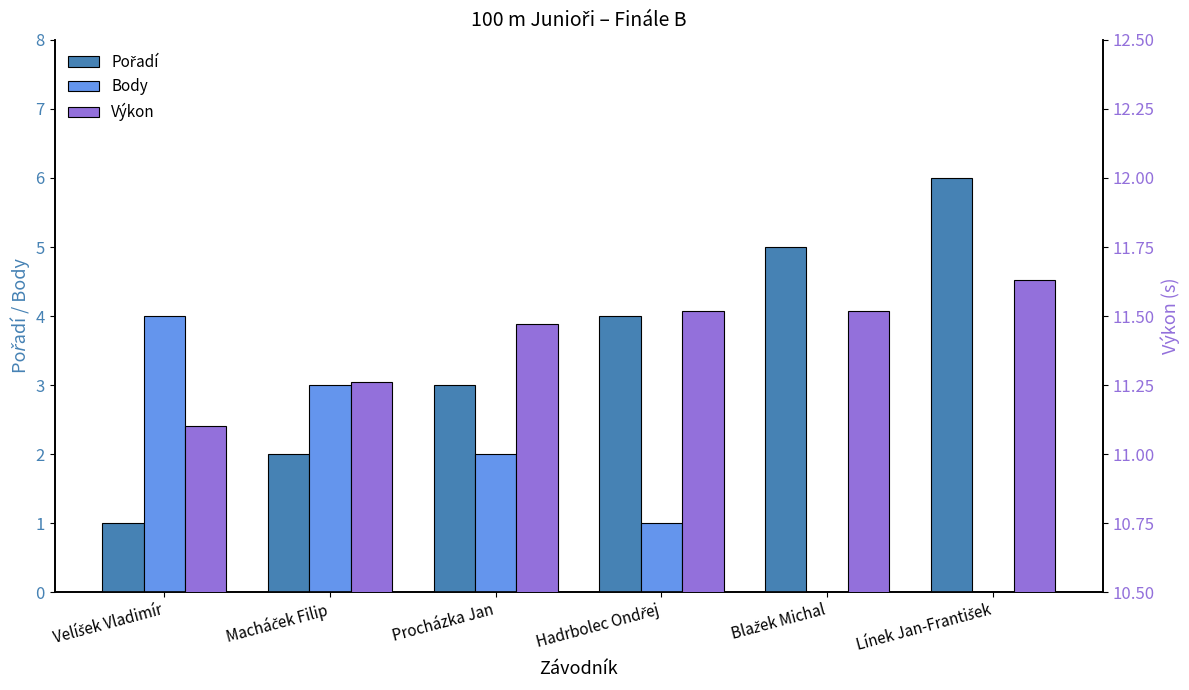

Are the bars grouped side by side (vs. stacked)?

Yes